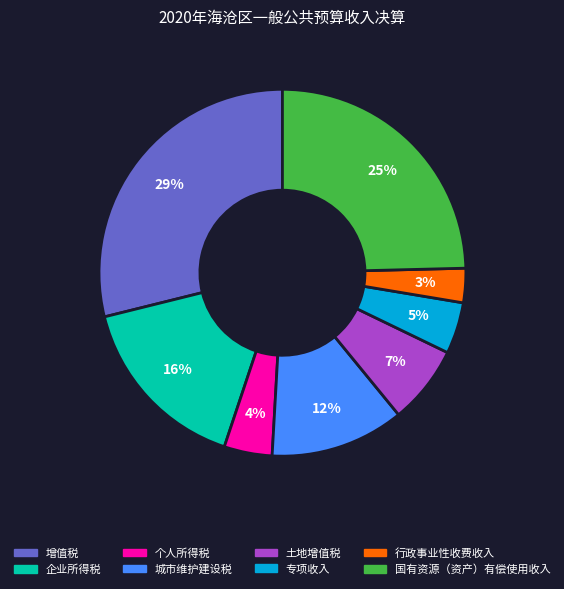

Between 土地增值税 and 城市维护建设税, which is larger?

城市维护建设税